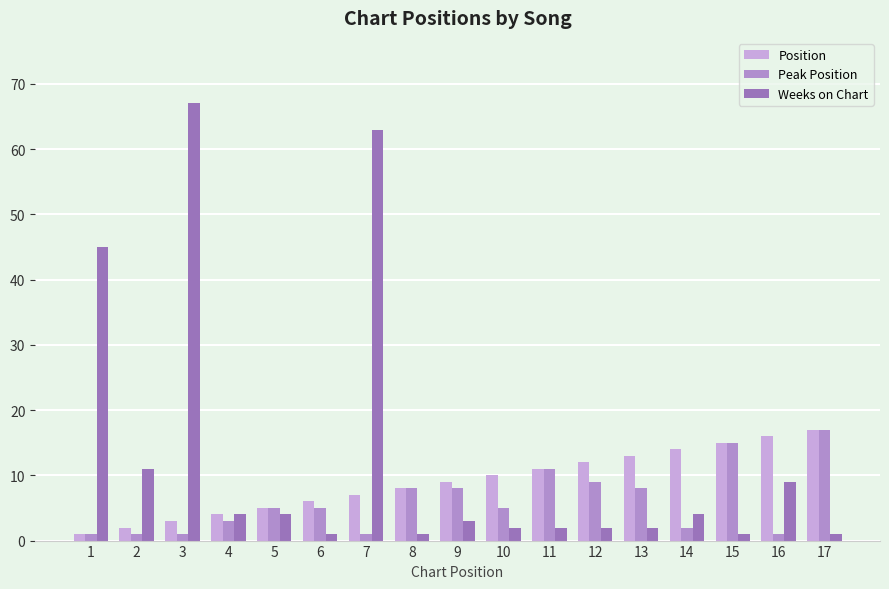

Reading left to right, what are all the values shown in this chart?

Position: 1	2	3	4	5	6	7	8	9	10	11	12	13	14	15	16	17
Peak Position: 1	1	1	3	5	5	1	8	8	5	11	9	8	2	15	1	17
Weeks on Chart: 45	11	67	4	4	1	63	1	3	2	2	2	2	4	1	9	1